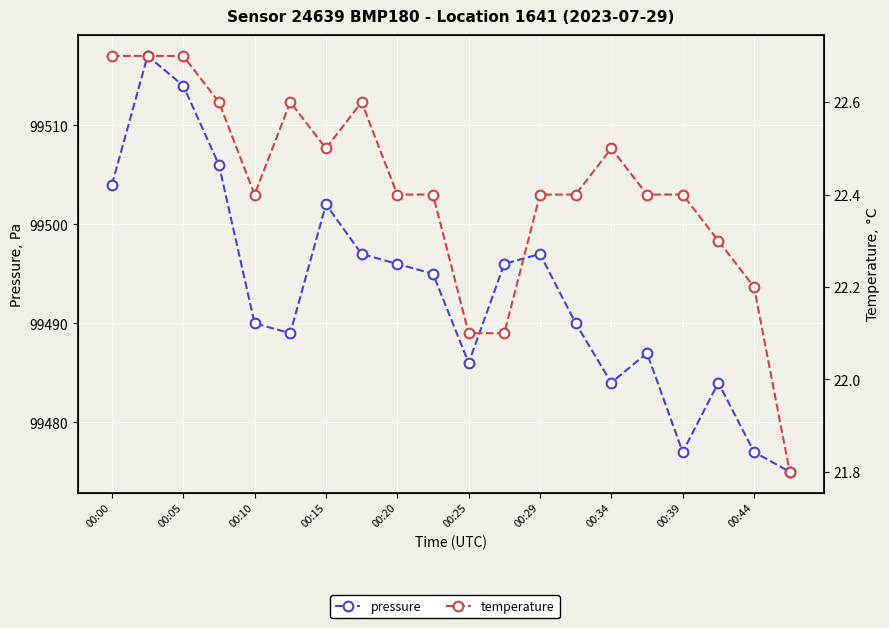

At how many categories does at least one series exceed 10372?

20